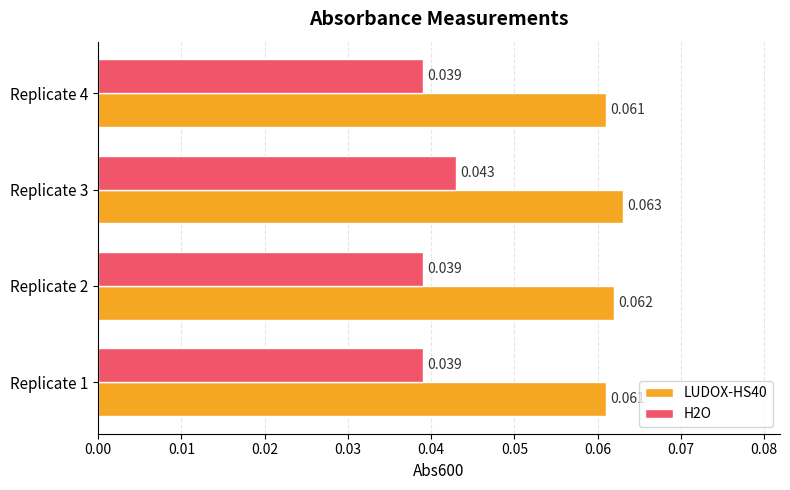

Is the value of LUDOX-HS40 at Replicate 2 greater than the value of H2O at Replicate 3?

Yes